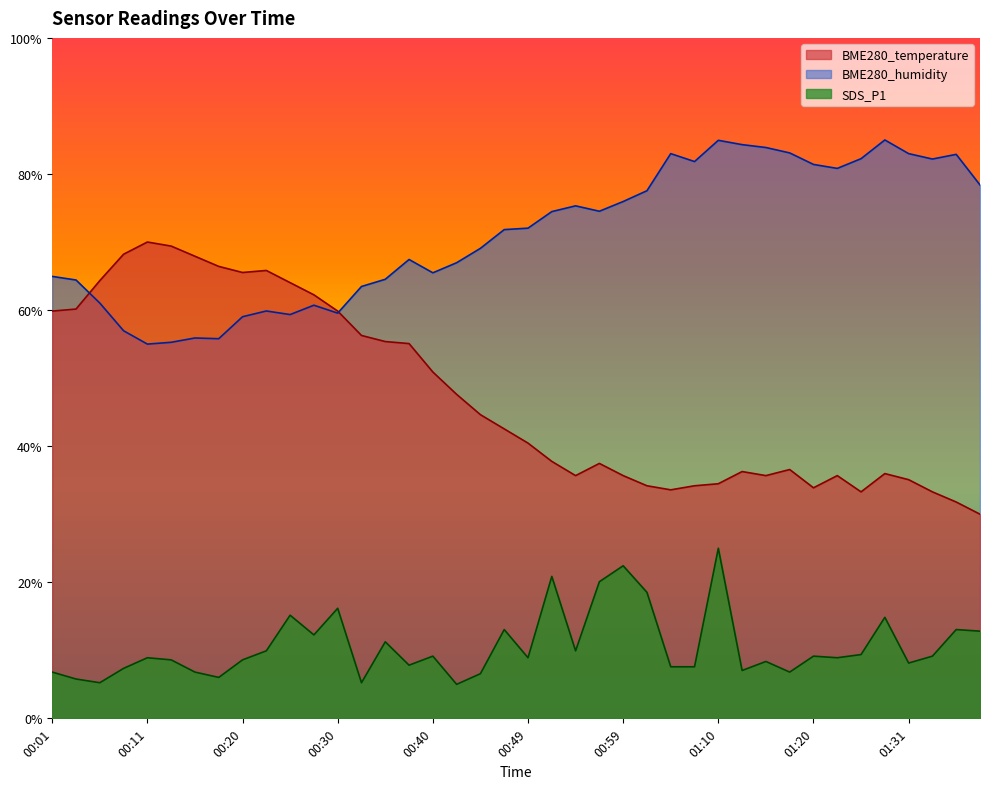

What value does the BME280_humidity series have at 00:06?

61.0